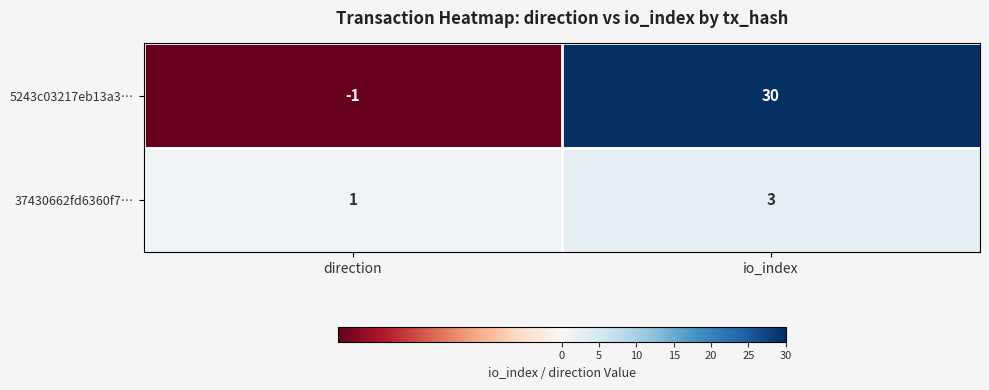

What is the approximate value of 5243c03217eb13a3… at io_index, to the nearest 5?

30